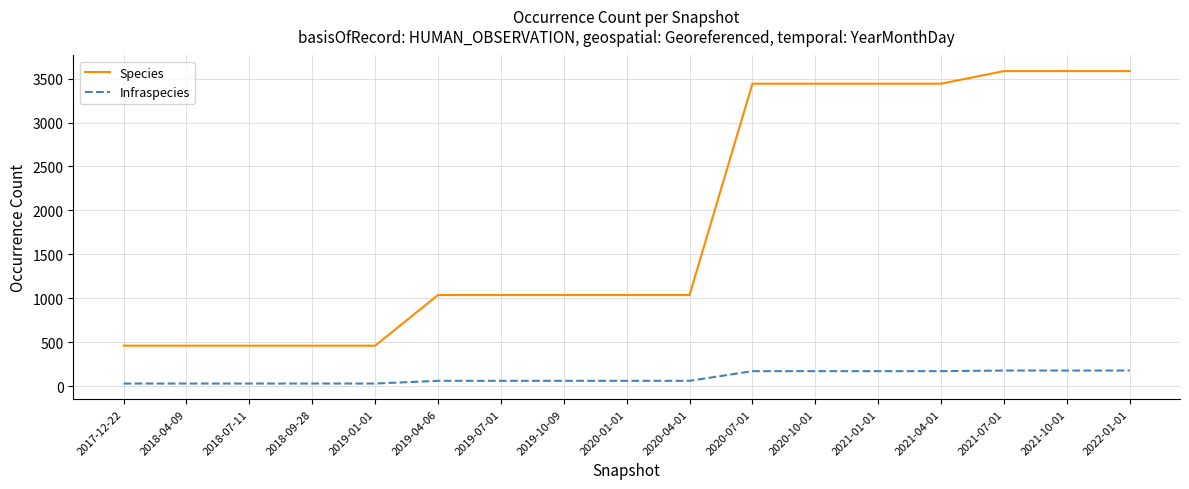

Rank the series by their maximum value, from highest to lowest.

Species, Infraspecies